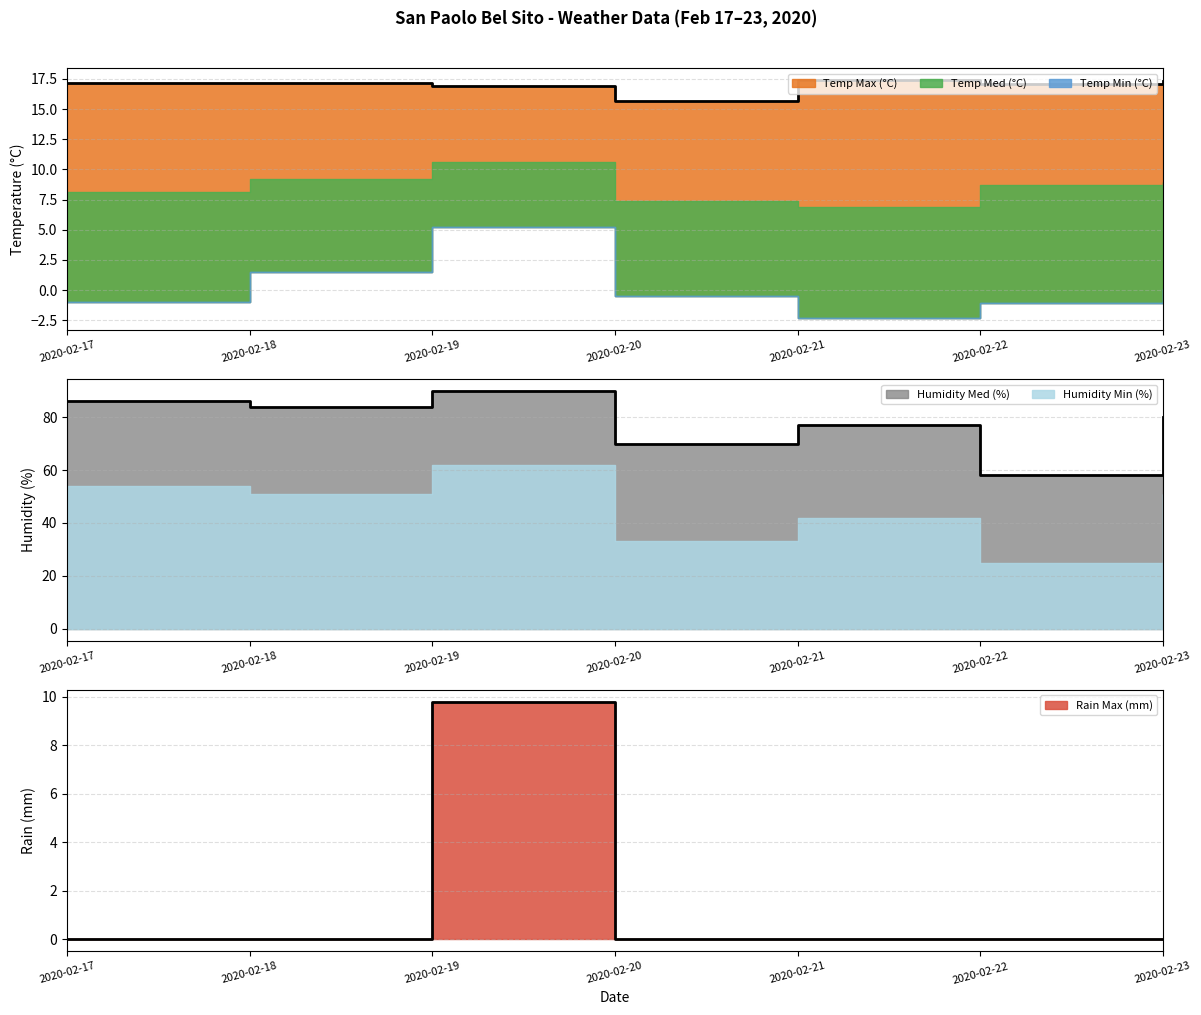

Does the chart display data point markers on the line(s)?

No